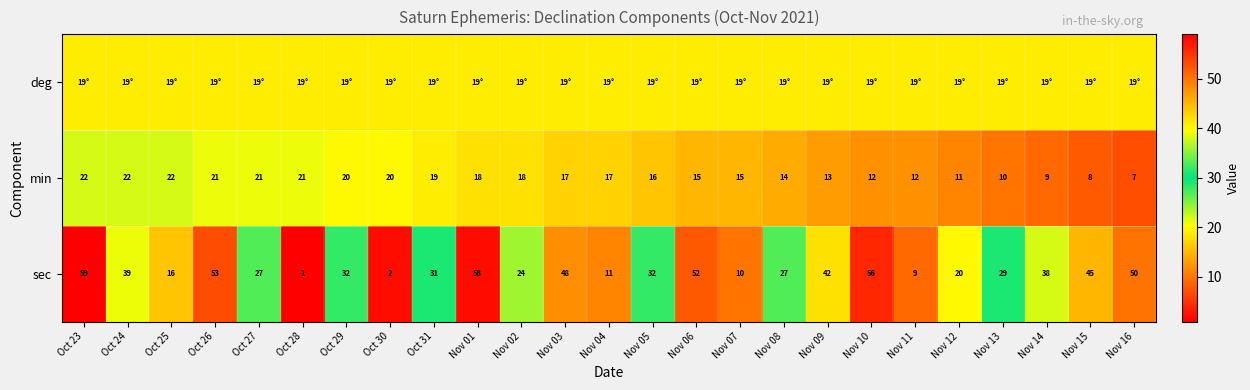

What is the total value across all series at Oct 28?

41